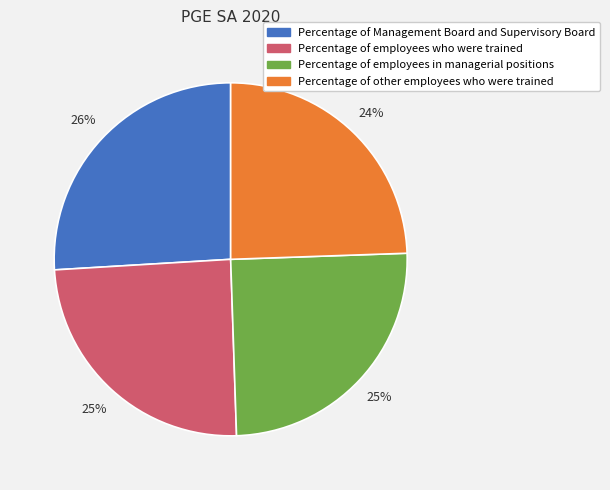

Does any single category account for the majority?

No